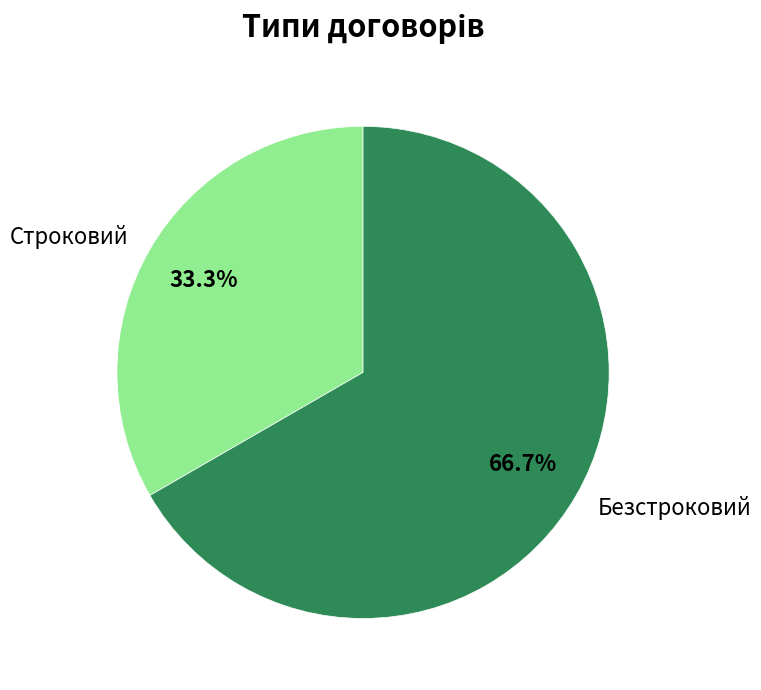

Which slice is the smallest?

Строковий